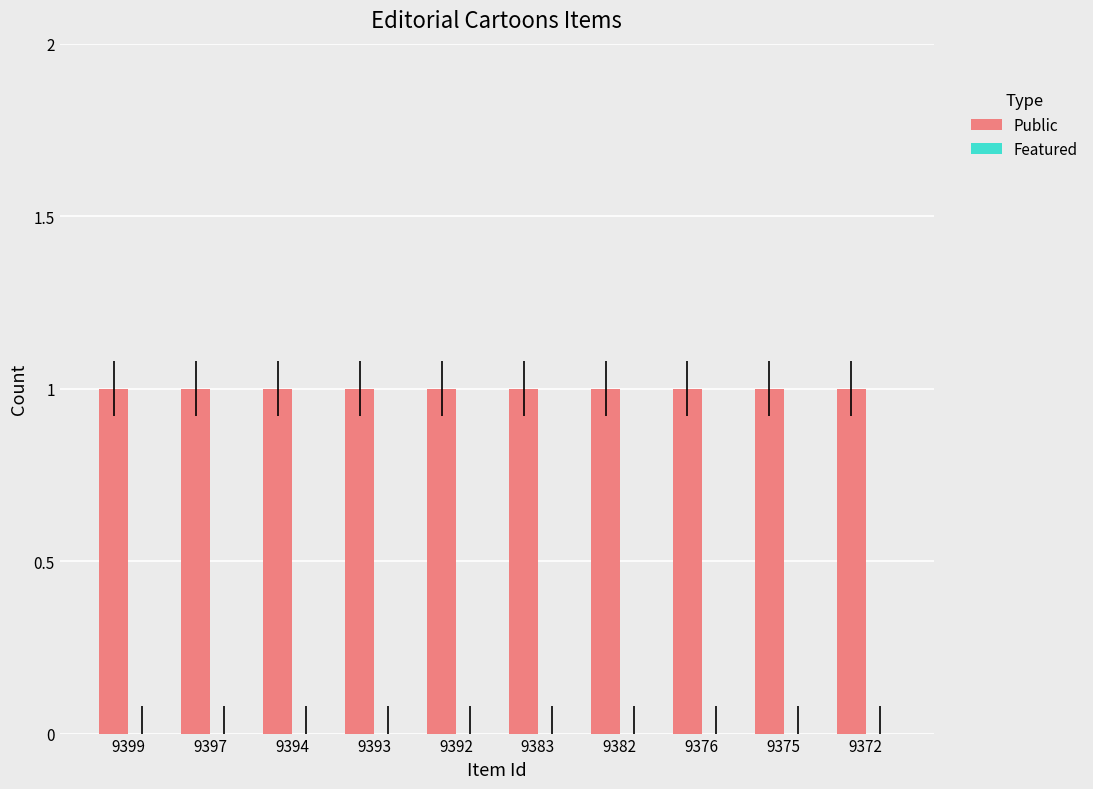

True or false: Featured has a value of 0 at 9393.

True